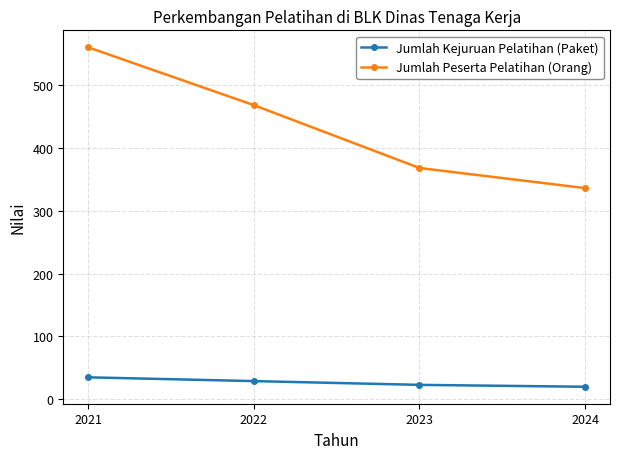

What is the spread (max minus min) of values at 2021?

525